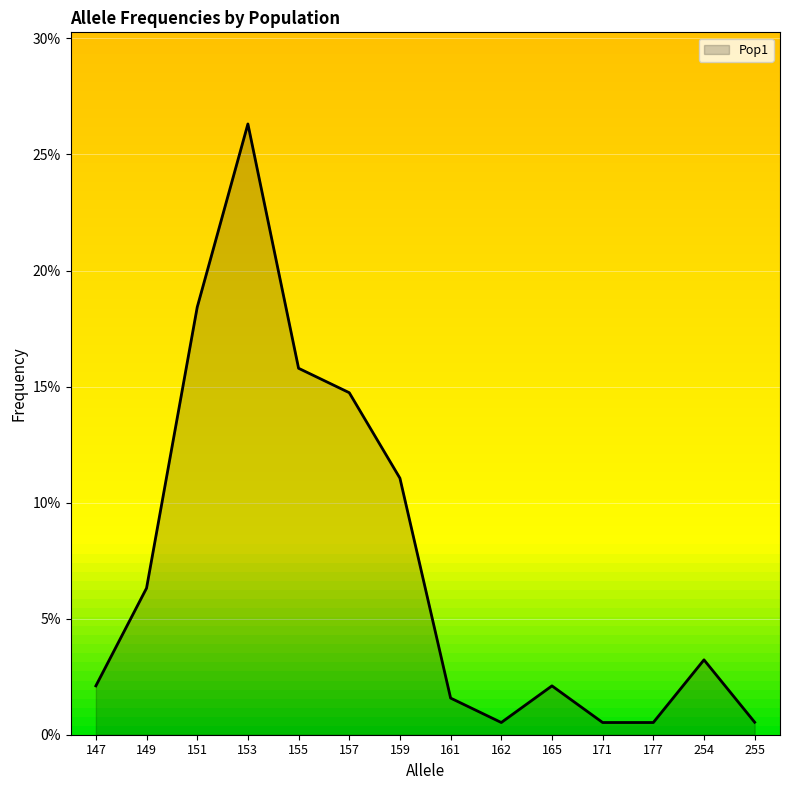

What is the sum of the values at 254 and 159?

0.1